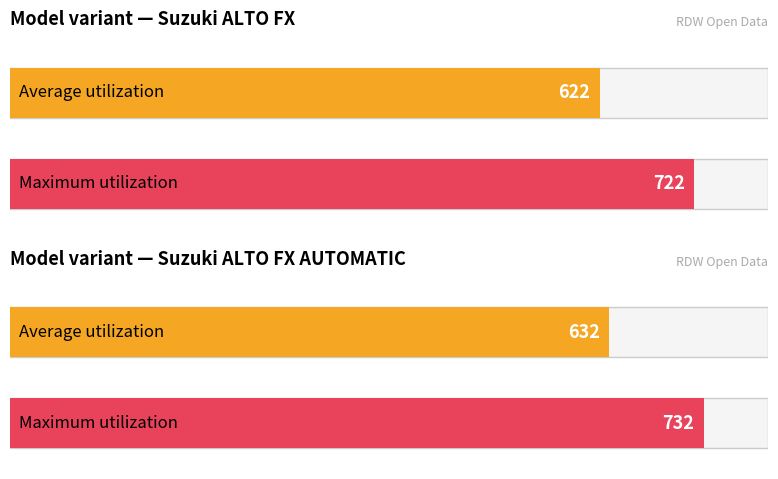

Is it true that massa_rijklaar equals 149 at 24?

False